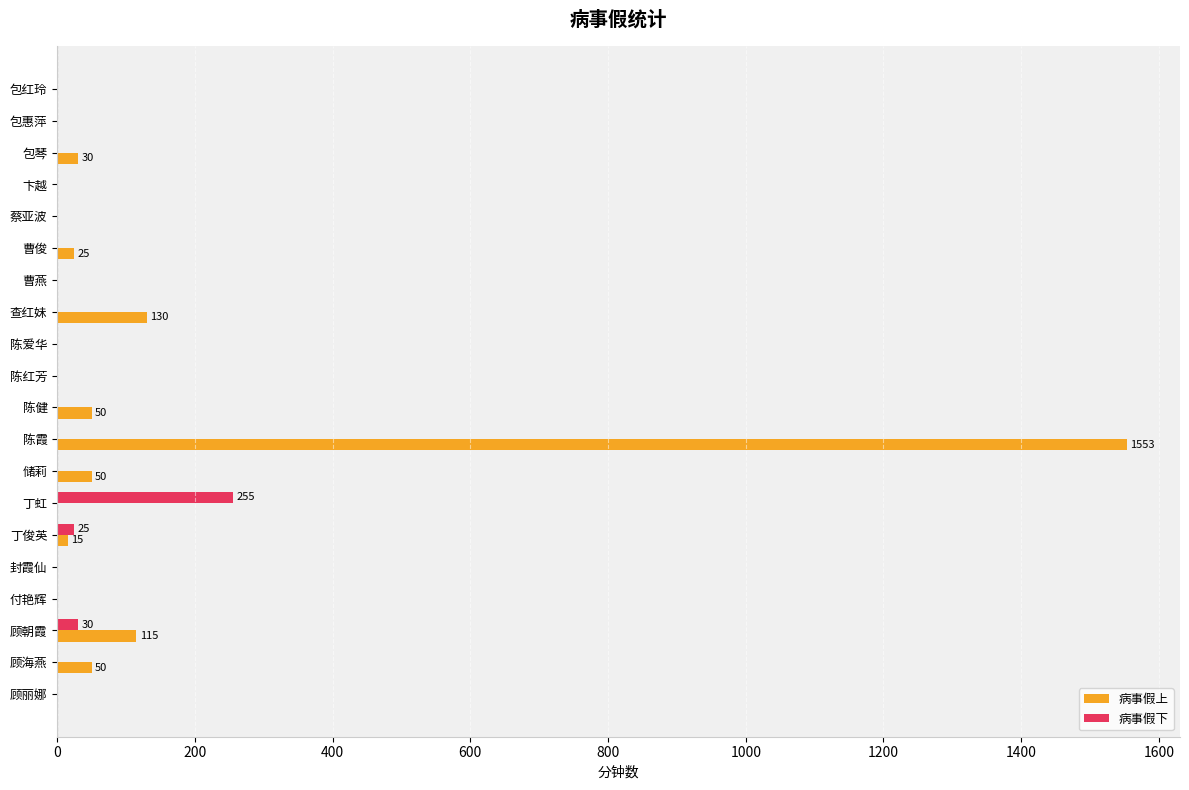

At which category is the sum across all series the highest?

陈霞